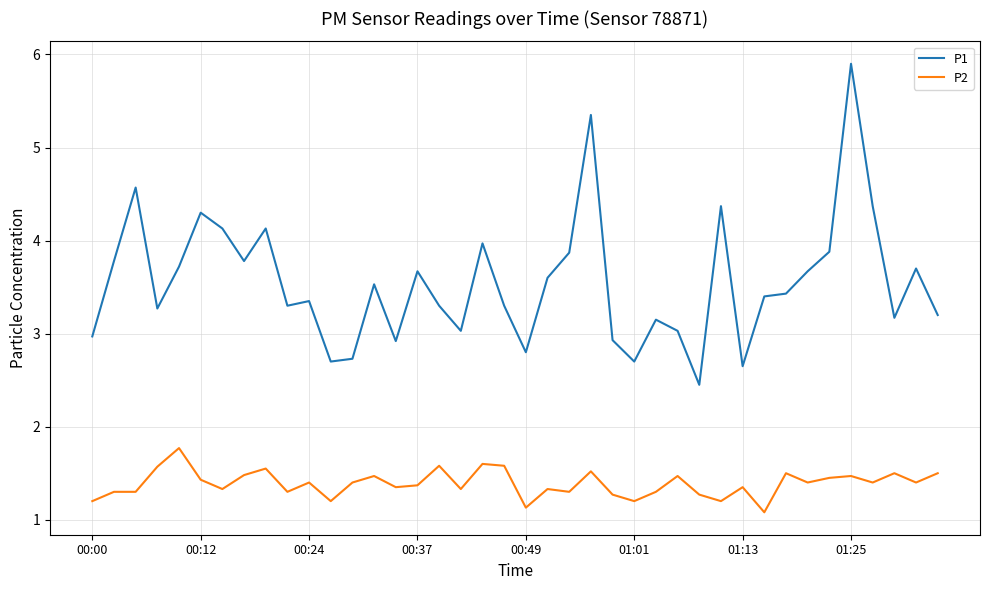

True or false: P1 and P2 intersect in this chart.

False